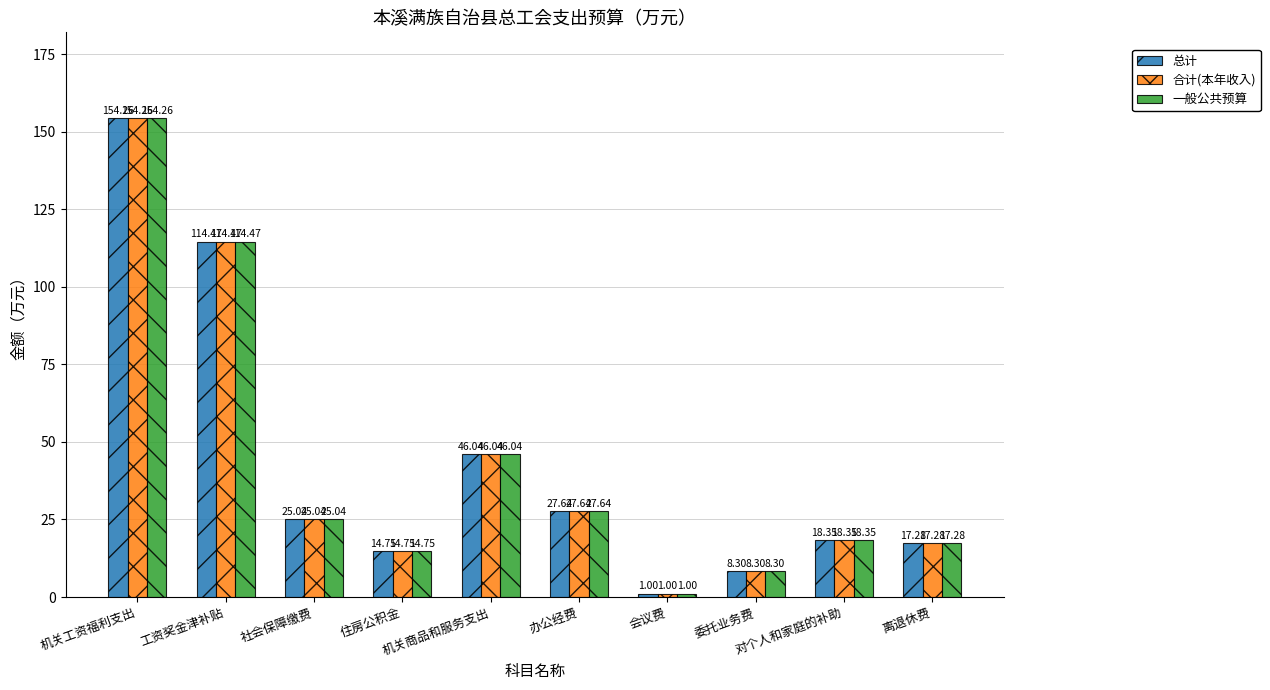

Reading left to right, extract all data points from this chart.

总计: 154.3	114.5	25.0	14.8	46.0	27.6	1.0	8.3	18.4	17.3
合计(本年收入): 154.3	114.5	25.0	14.8	46.0	27.6	1.0	8.3	18.4	17.3
一般公共预算: 154.3	114.5	25.0	14.8	46.0	27.6	1.0	8.3	18.4	17.3